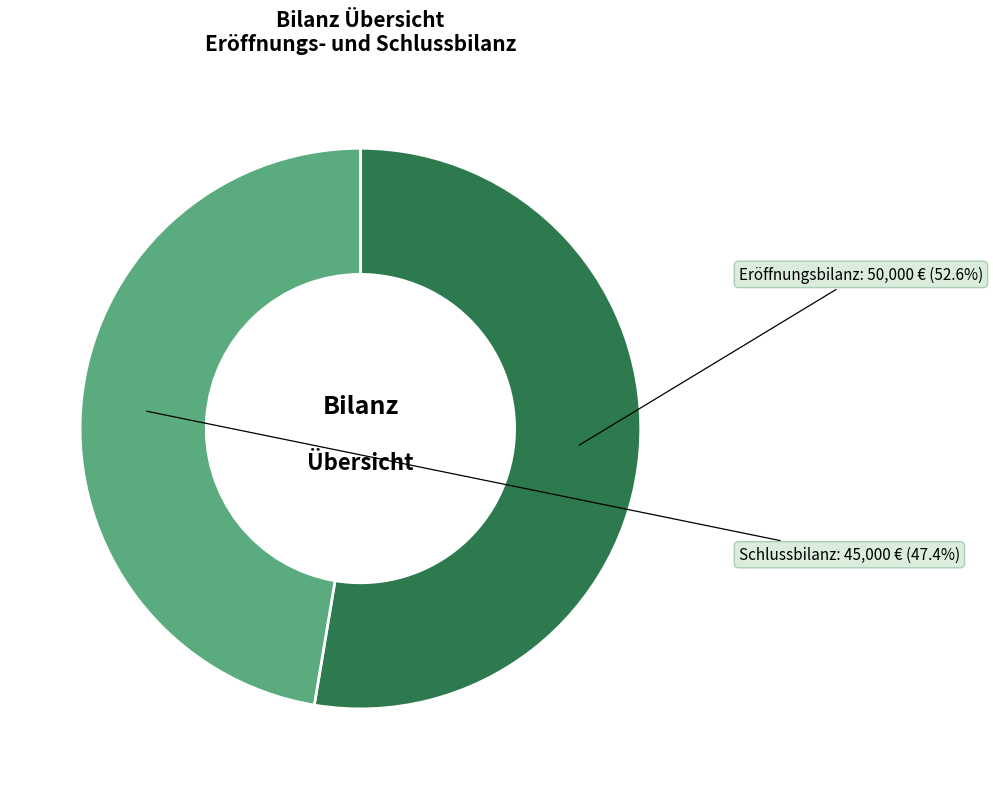

Does any single category account for the majority?

Yes